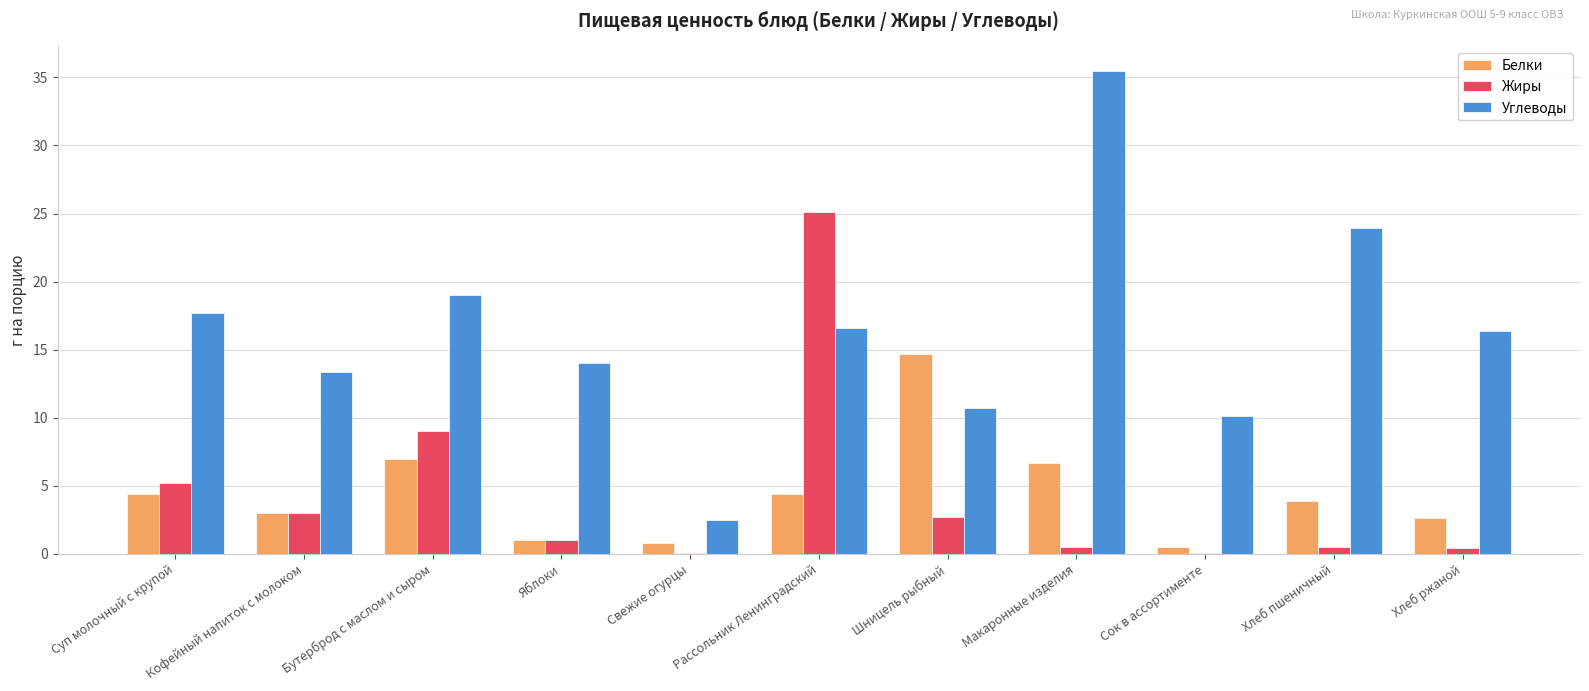

What are all the series names shown in the legend?

Белки, Жиры, Углеводы